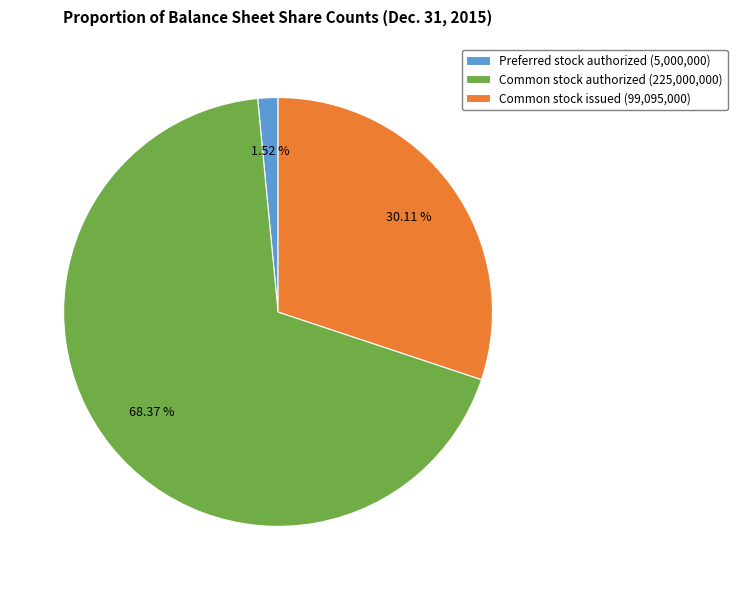

Count the number of slices in the pie.

3